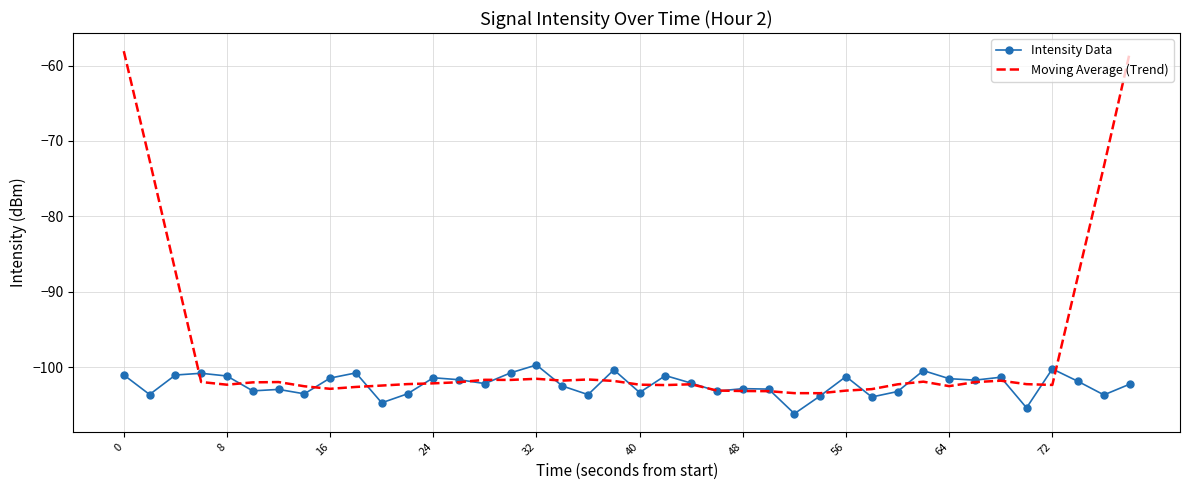

List the series in order of their overall mean, lowest first.

Intensity Data, Moving Average (Trend)